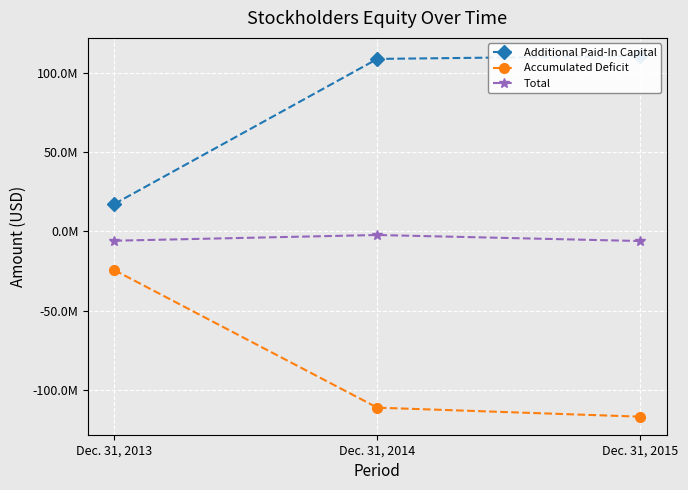

Reading right to left, list all the values displayed in this chart.

Additional Paid-In Capital: Dec. 31, 2015=110585434	Dec. 31, 2014=108699950	Dec. 31, 2013=17359932
Accumulated Deficit: Dec. 31, 2015=-116715648	Dec. 31, 2014=-111026803	Dec. 31, 2013=-24400704
Total: Dec. 31, 2015=-6041101	Dec. 31, 2014=-2238917	Dec. 31, 2013=-5843964